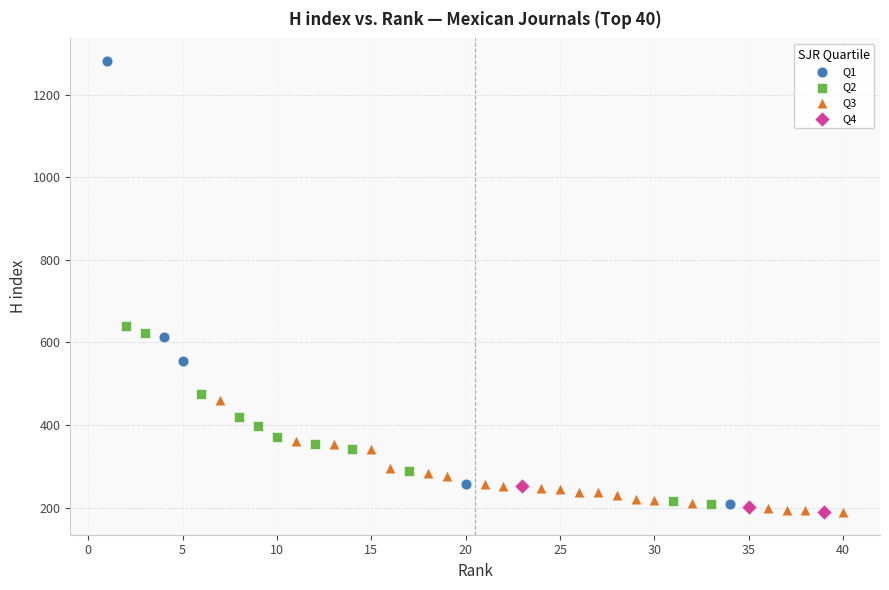

Which series has the widest spread of Y values?

Q1